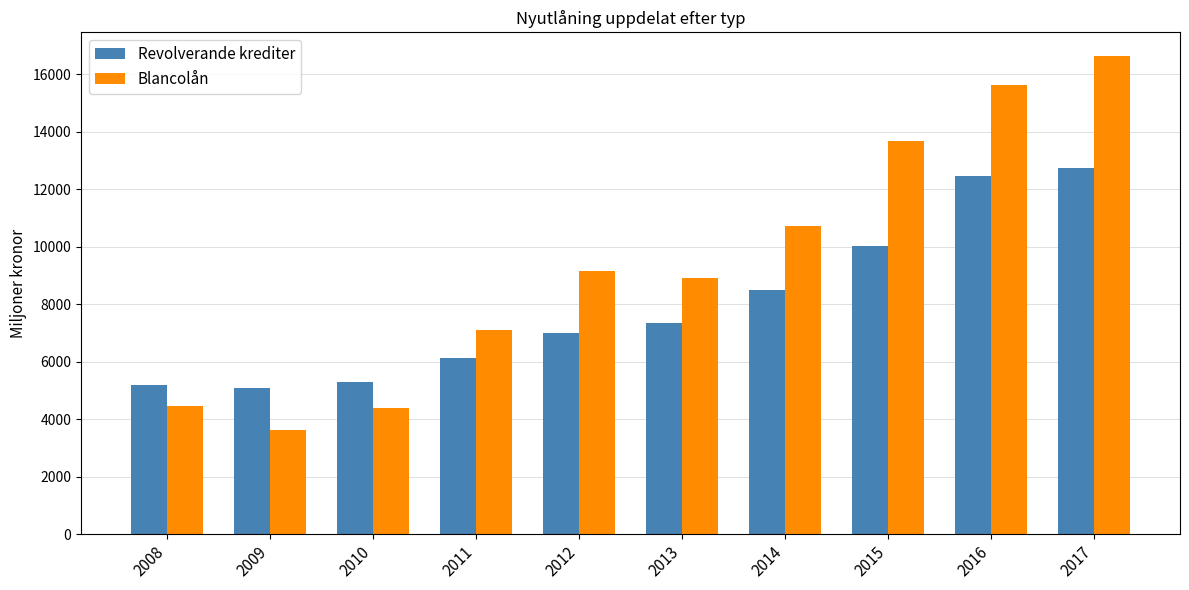

The Revolverande krediter series shows 7345.2 at 2013. True or false?

True